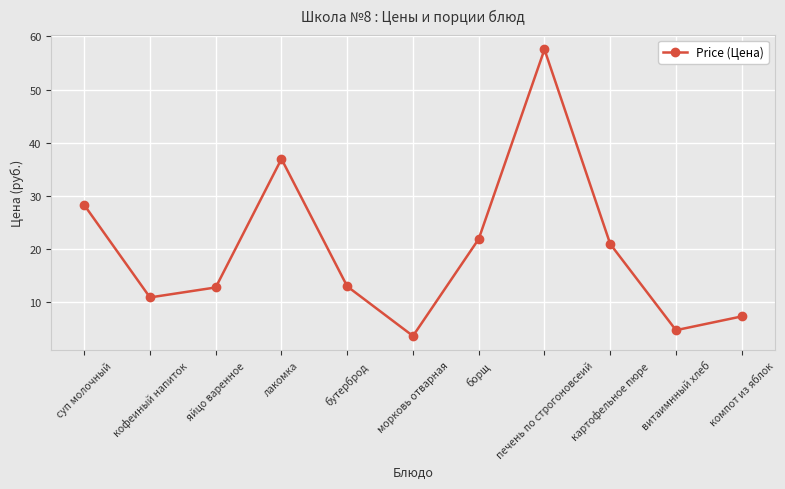

How many points are higher than both their immediate neighbors (excluding endpoints)?

2